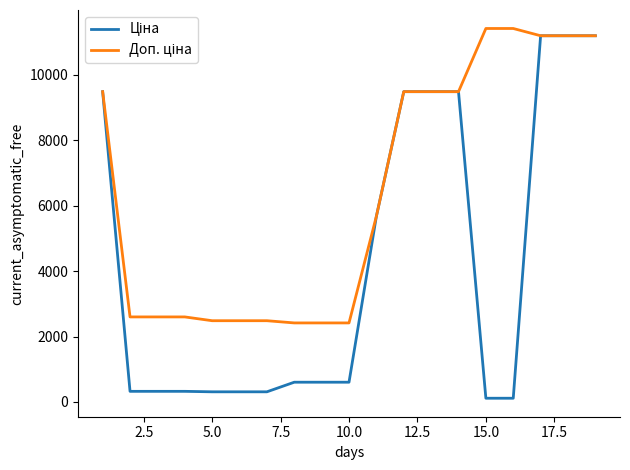

What is the maximum value shown in the chart?

11410.0